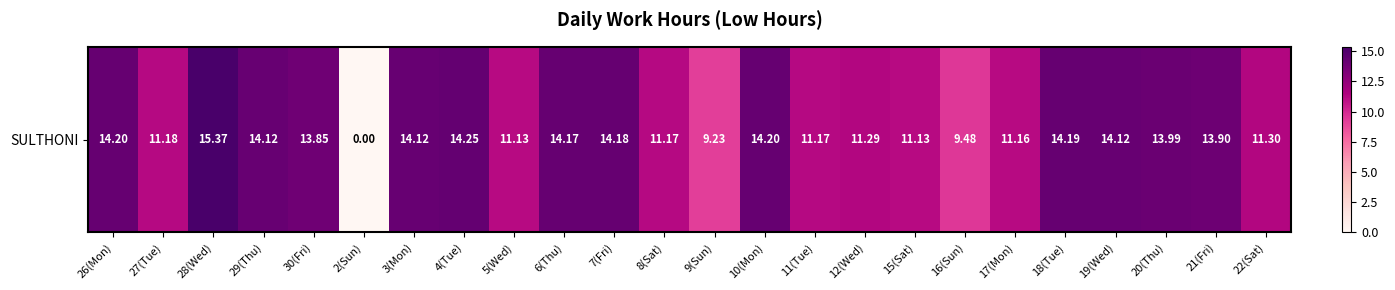

How many values are below 13?

11